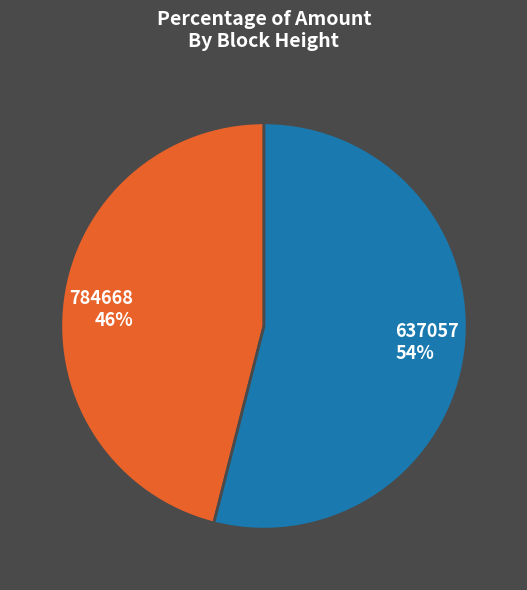

To the nearest percent, what portion does 784668 represent?

46%